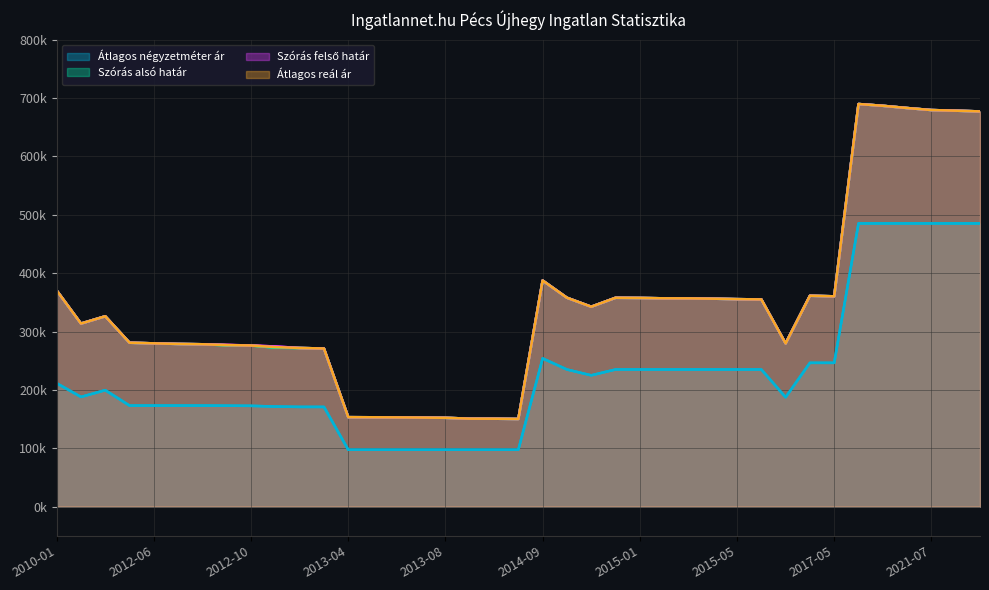

Reading left to right, transcribe all the data shown in this chart.

Átlagos négyzetméter ár: 2010-01=211491	2011-12=187981	2012-02=199545	2012-05=173149	2012-06=173149	2012-07=173149	2012-08=173149	2012-09=172938	2012-10=172727	2012-11=171515	2012-12=170909	2013-01=170909	2013-04=97500	2013-05=97500	2013-06=97500	2013-07=97500	2013-08=97500	2013-09=97500	2013-10=97500	2013-11=97500	2014-09=254000	2014-10=235000	2014-11=225000	2014-12=235000	2015-01=235000	2015-02=235000	2015-03=235000	2015-04=235000	2015-05=235000	2015-06=235000	2016-06=187410	2017-04=246391	2017-05=246391	2021-04=485294	2021-05=485294	2021-06=485294	2021-07=485294	2021-08=485294	2021-09=485294
Szórás alsó határ: 2010-01=370414	2011-12=313680	2012-02=326167	2012-05=280830	2012-06=279784	2012-07=278746	2012-08=278229	2012-09=276494	2012-10=276090	2012-11=272313	2012-12=271825	2013-01=270974	2013-04=153304	2013-05=153146	2013-06=152909	2013-07=152633	2013-08=152201	2013-09=150768	2013-10=150653	2013-11=150194	2014-09=387442	2014-10=357921	2014-11=342519	2014-12=357832	2015-01=357563	2015-02=356937	2015-03=356848	2015-04=356313	2015-05=355514	2015-06=355072	2016-06=279688	2017-04=361318	2017-05=360361	2021-04=689838	2021-05=686784	2021-06=682965	2021-07=679501	2021-08=678406	2021-09=677160
Szórás felső határ: 2010-01=370414	2011-12=313680	2012-02=326167	2012-05=280830	2012-06=279784	2012-07=278746	2012-08=278229	2012-09=277090	2012-10=276090	2012-11=274411	2012-12=271825	2013-01=270974	2013-04=153304	2013-05=153146	2013-06=152909	2013-07=152633	2013-08=152201	2013-09=150768	2013-10=150653	2013-11=150194	2014-09=387442	2014-10=357921	2014-11=342519	2014-12=357832	2015-01=357563	2015-02=356937	2015-03=356848	2015-04=356313	2015-05=355514	2015-06=355072	2016-06=279688	2017-04=361318	2017-05=360361	2021-04=689838	2021-05=686784	2021-06=682965	2021-07=679501	2021-08=678406	2021-09=677160
Átlagos reál ár: 2010-01=370414	2011-12=313680	2012-02=326167	2012-05=280830	2012-06=279784	2012-07=278746	2012-08=278229	2012-09=276792	2012-10=276090	2012-11=273362	2012-12=271825	2013-01=270974	2013-04=153304	2013-05=153146	2013-06=152909	2013-07=152633	2013-08=152201	2013-09=150768	2013-10=150653	2013-11=150194	2014-09=387442	2014-10=357921	2014-11=342519	2014-12=357832	2015-01=357563	2015-02=356937	2015-03=356848	2015-04=356313	2015-05=355514	2015-06=355072	2016-06=279688	2017-04=361318	2017-05=360361	2021-04=689838	2021-05=686784	2021-06=682965	2021-07=679501	2021-08=678406	2021-09=677160